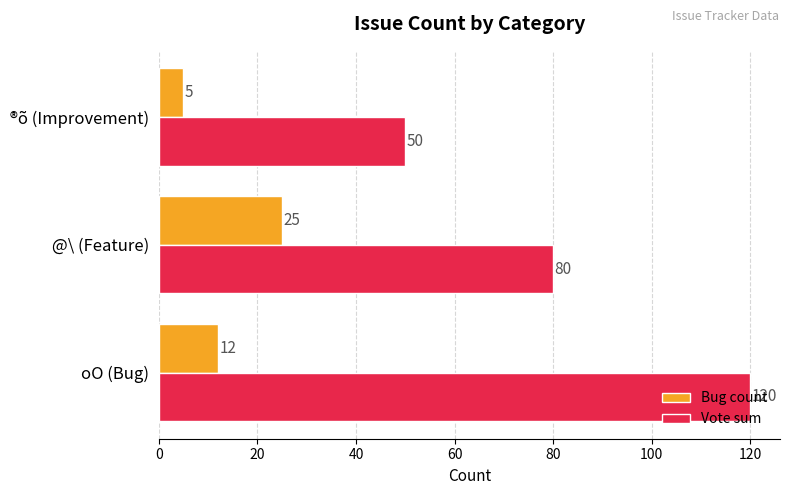

What is the sum of all Vote sum values?

250